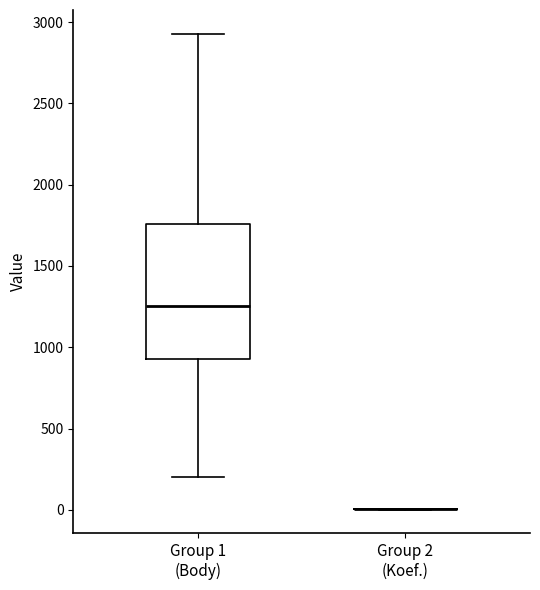

Where does the lower whisker of the box for Group 1 (Body) end on the y-axis? The values are not printed on the chart, so give them approximately, as read against the axis.

200